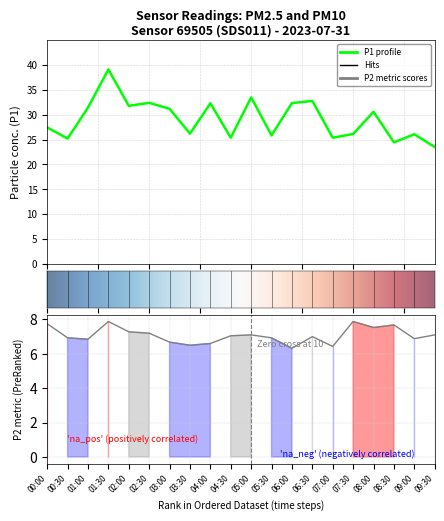

True or false: P2 and P1 intersect in this chart.

False